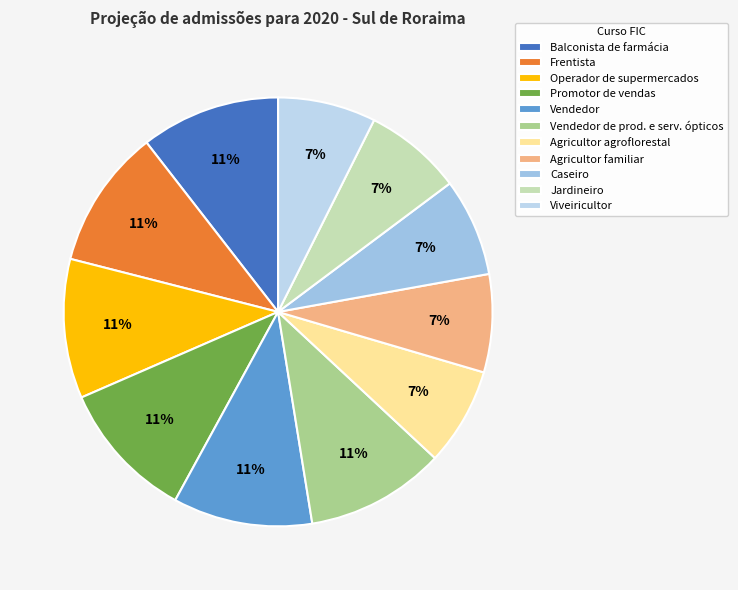

The Vendedor slice represents 11% of the pie. True or false?

True